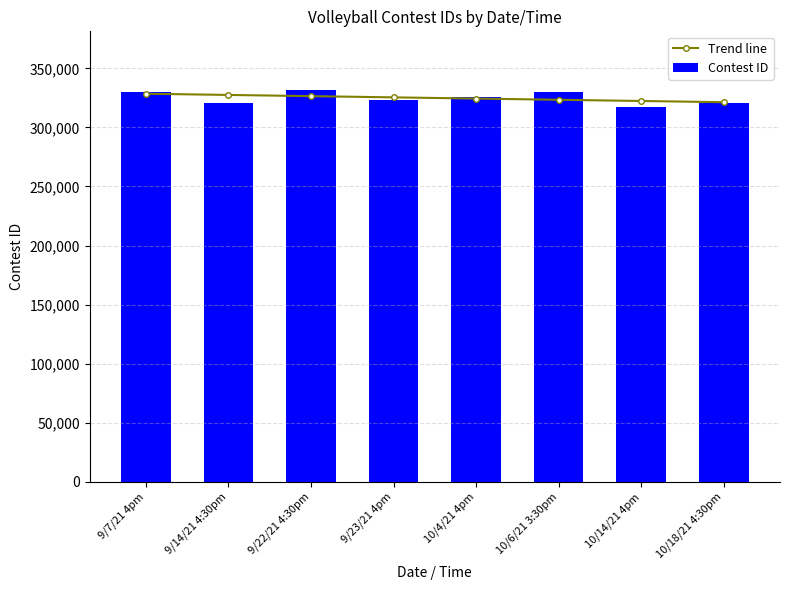

What position from the right is 9/22/21 4:30pm?

6